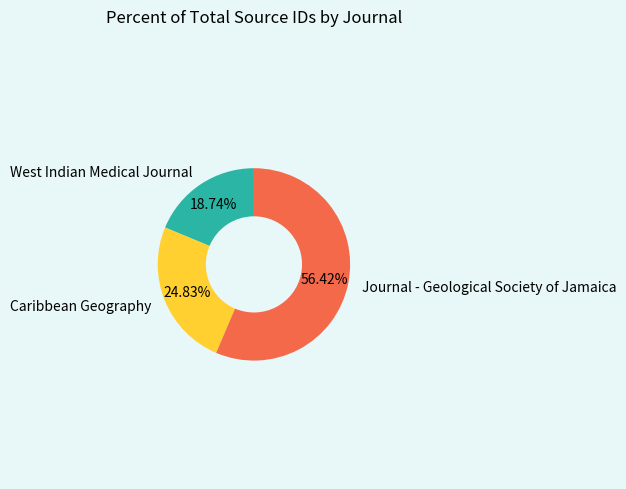

How many slices are in this pie chart?

3